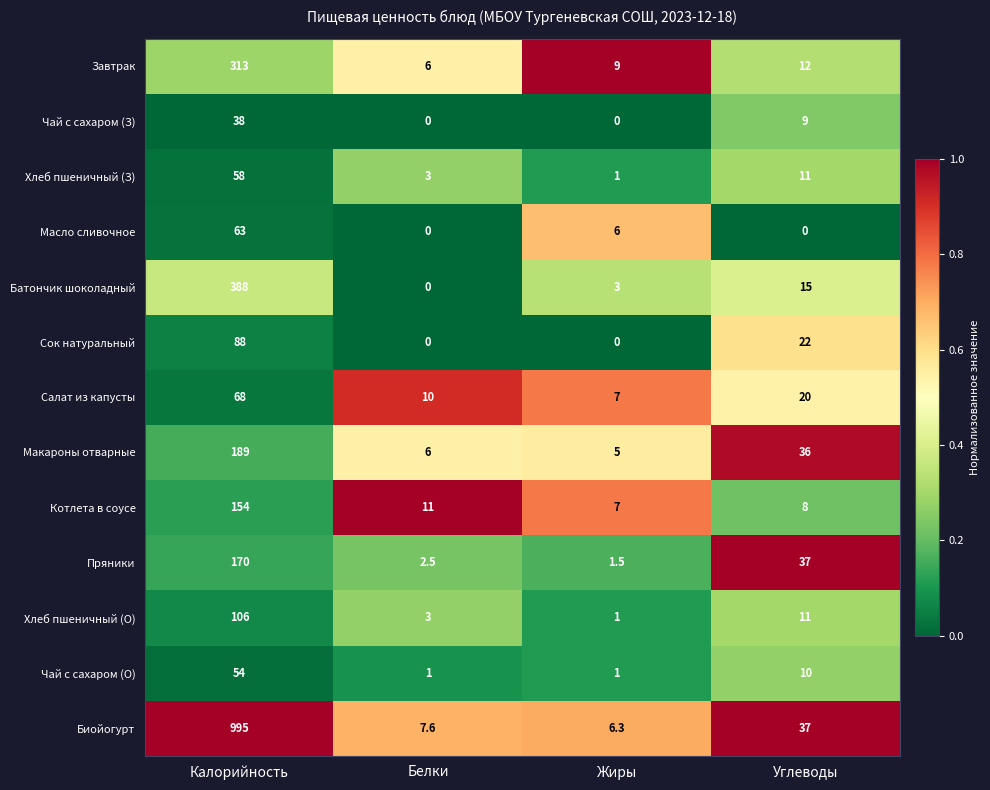

The Макароны отварные series shows 61.3 at Углеводы. True or false?

False